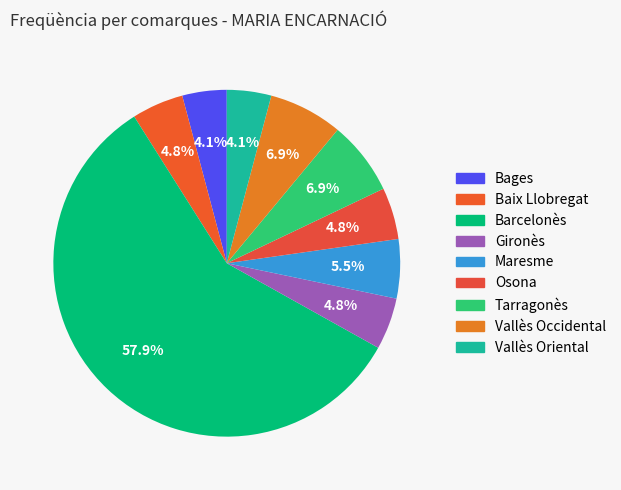

Count the number of slices in the pie.

9